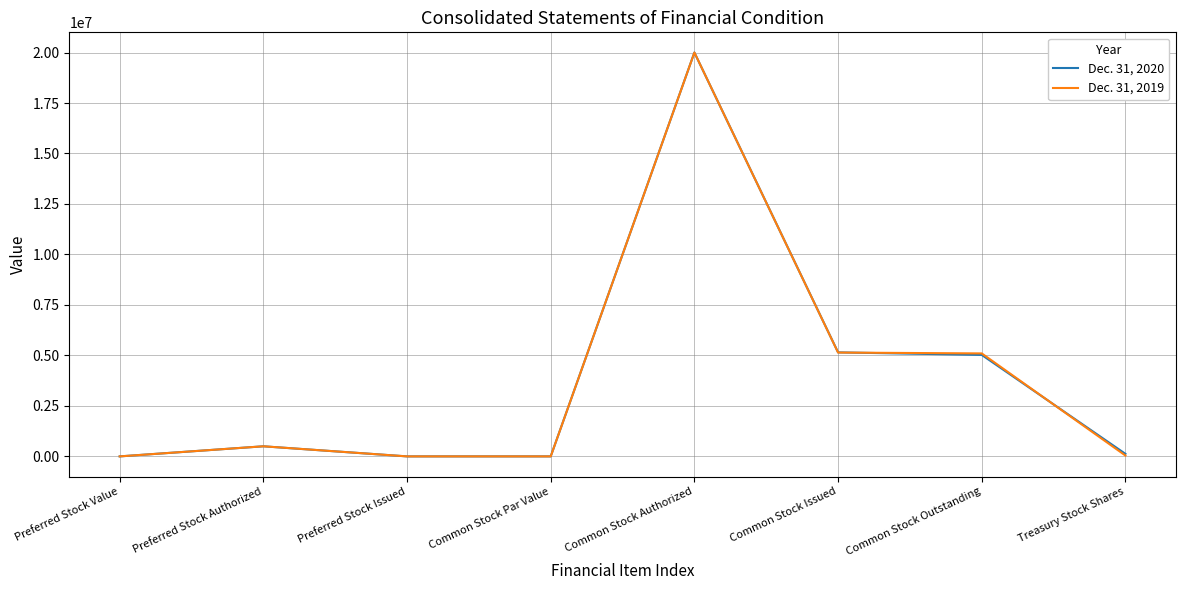

Rank the series by their average value, from highest to lowest.

Dec. 31, 2020, Dec. 31, 2019